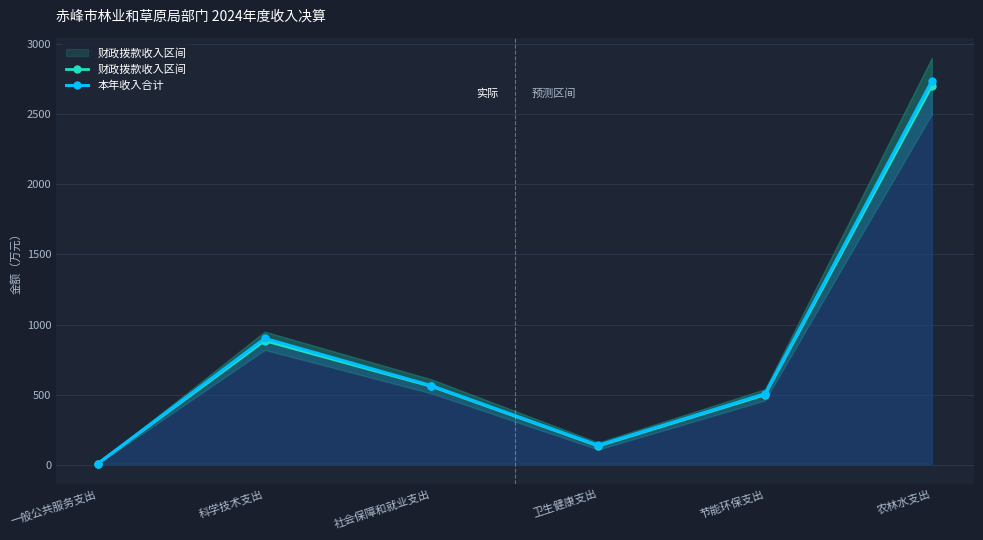

Reading right to left, extract all data points from this chart.

财政拨款收入区间: 农林水支出=2700.0	节能环保支出=500.0	卫生健康支出=135.0	社会保障和就业支出=560.0	科学技术支出=885.0	一般公共服务支出=10.0
本年收入合计: 农林水支出=2735.4	节能环保支出=508.1	卫生健康支出=140.2	社会保障和就业支出=565.2	科学技术支出=902.0	一般公共服务支出=10.4